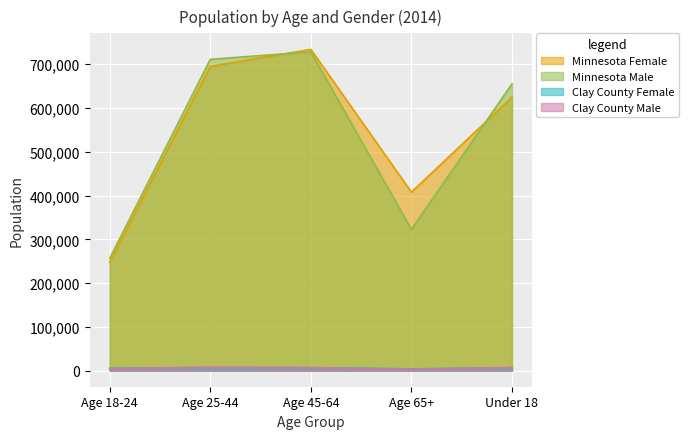

At which category does Minnesota Female reach its first local valley?

Age 65+